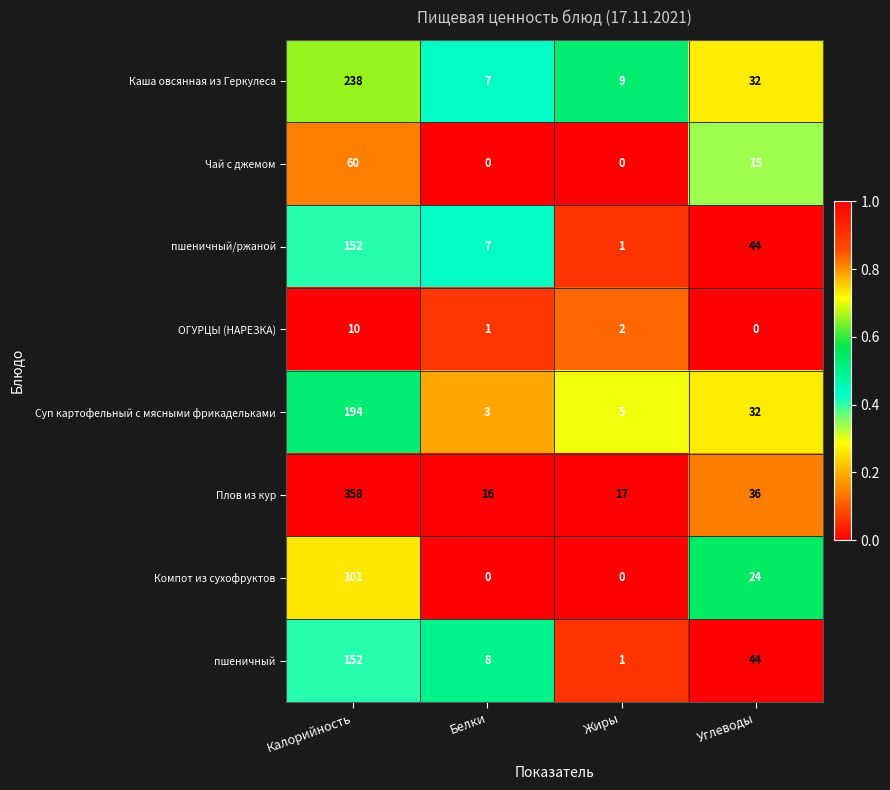

What is the total value across all series at Белки?

42